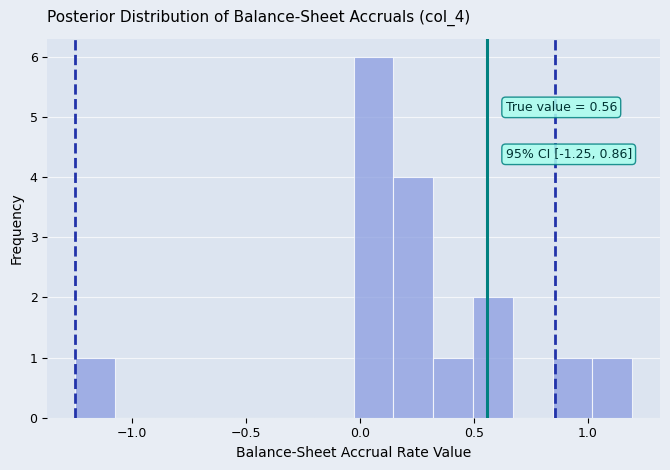

Read against the x-axis, roughly where is the centre of the tallest bar?

0.05